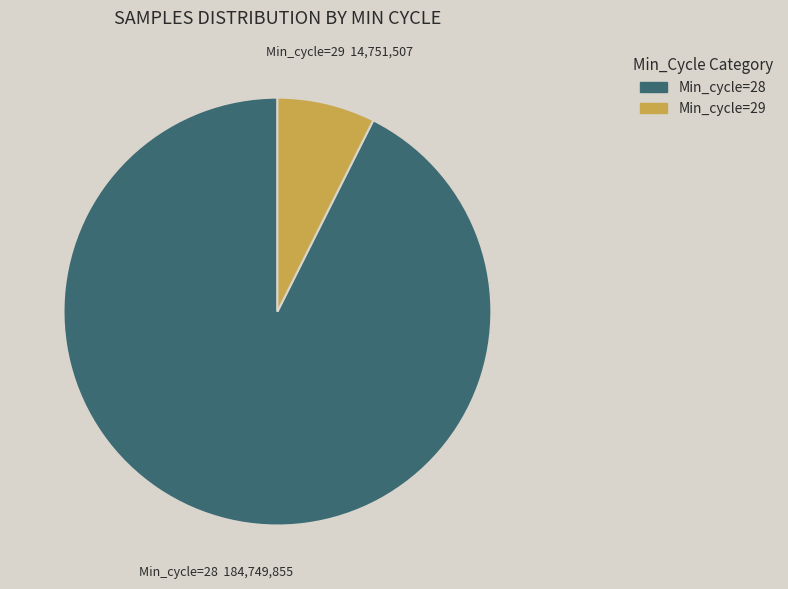

True or false: Min_cycle=29 accounts for 7% of the total.

True